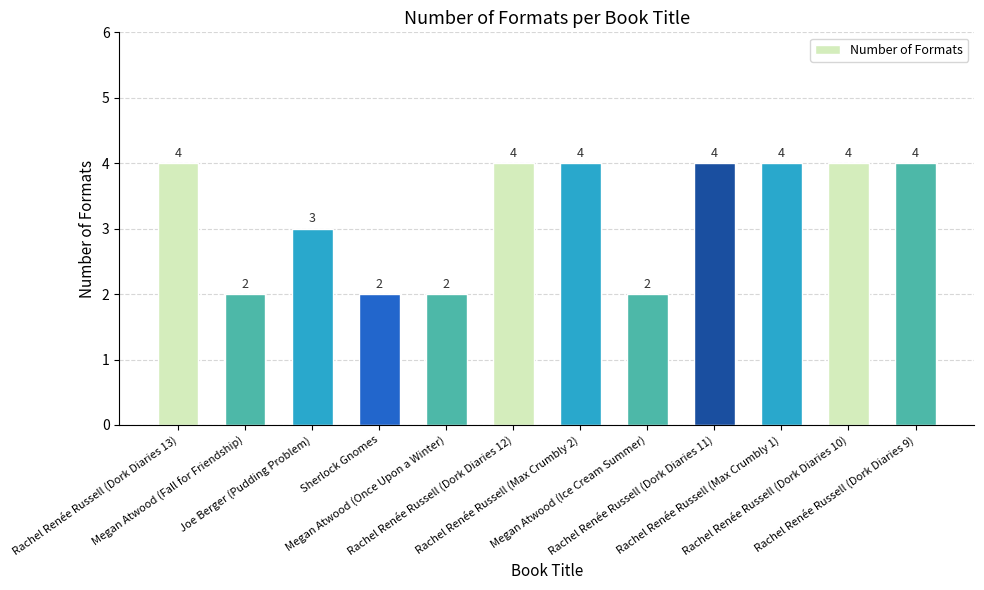

What is the sum of the values at Rachel Renée Russell (Dork Diaries 9) and Rachel Renée Russell (Max Crumbly 2)?

8